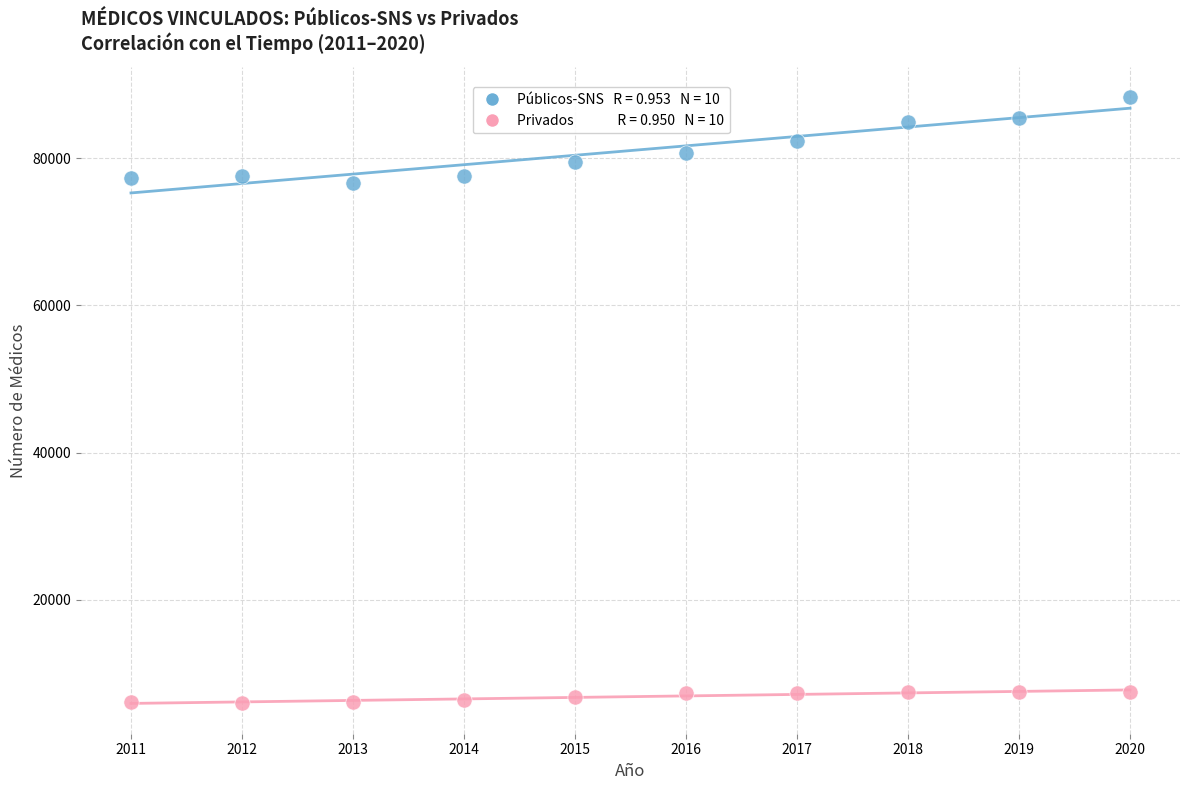

Across all data points, what is the range of X values (max minus min)?

9